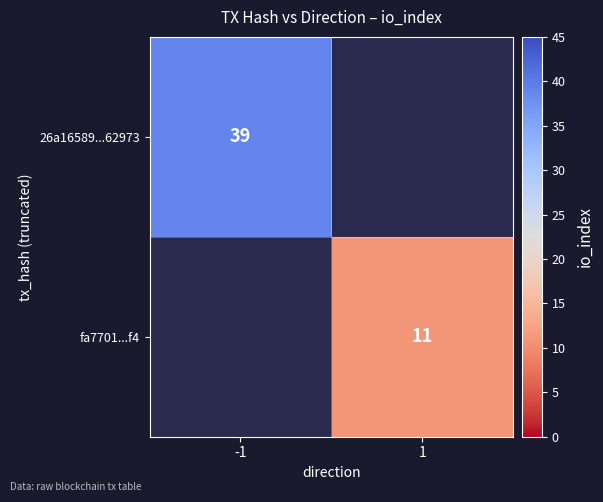

The value of fa7701...f4 at 1 is 16. True or false?

False